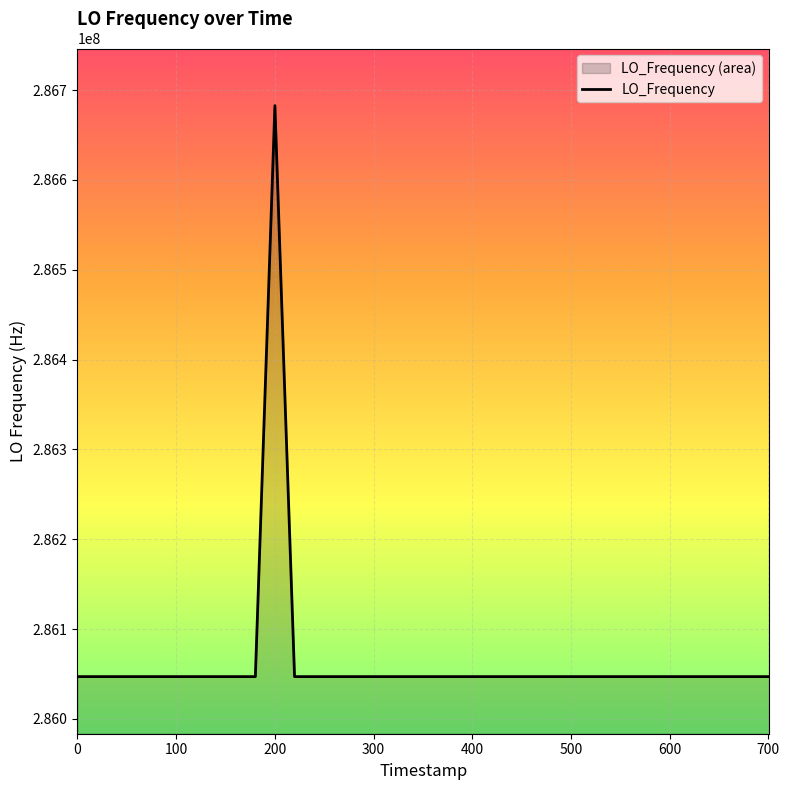

Is it true that the value at 100 is 480839705.8?

False